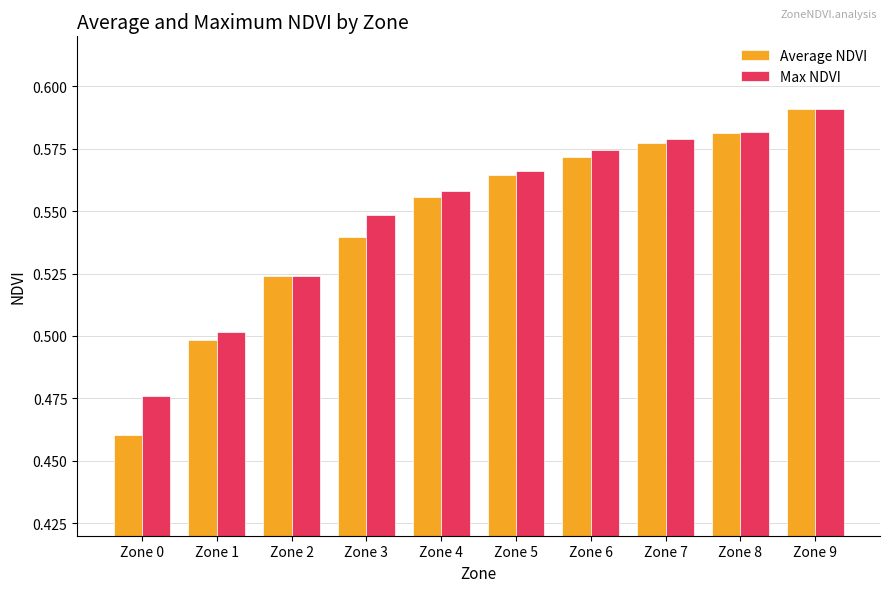

Which series has the largest total across all categories?

Max NDVI